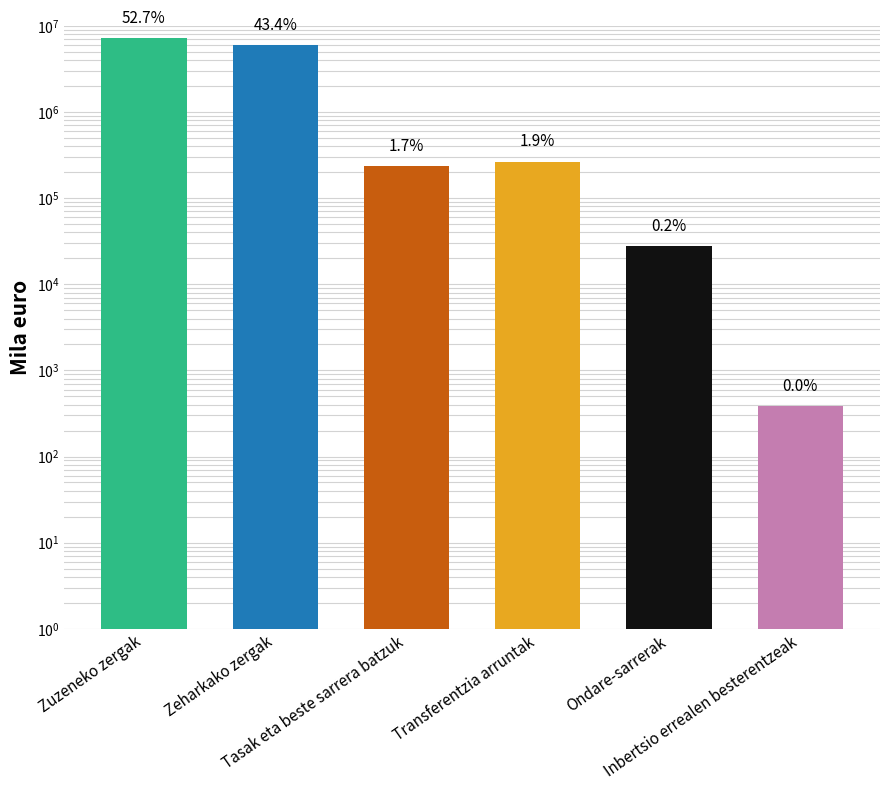

How many series are shown in this chart?

1